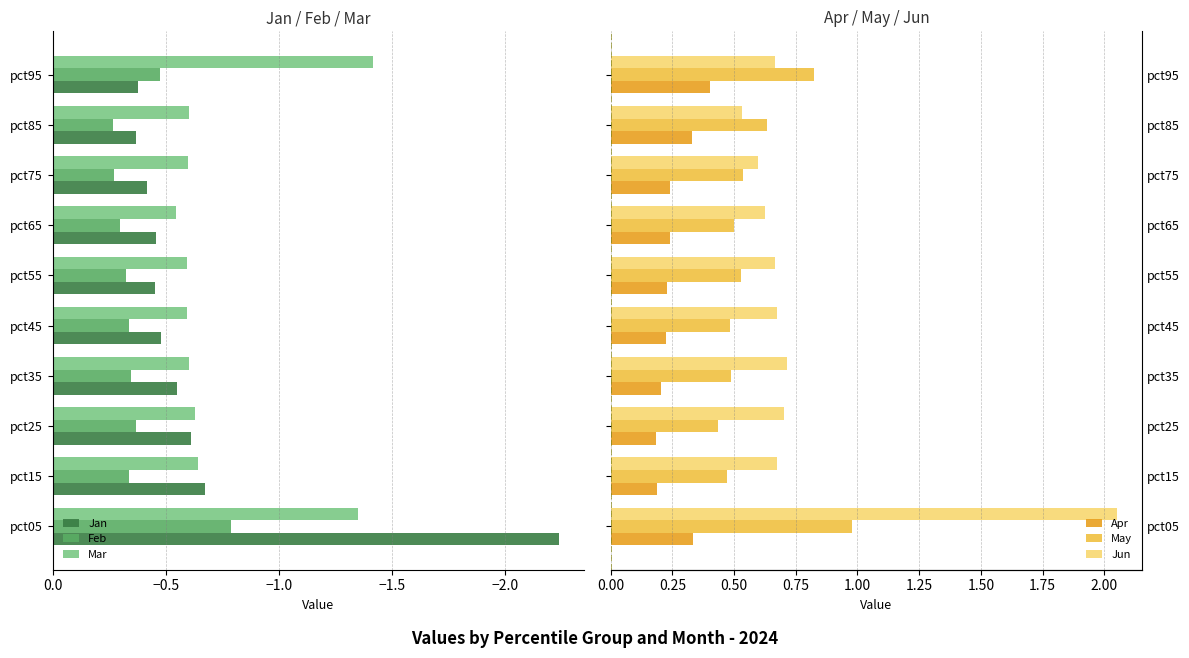

The Jan series shows -0.6 at pct65. True or false?

False